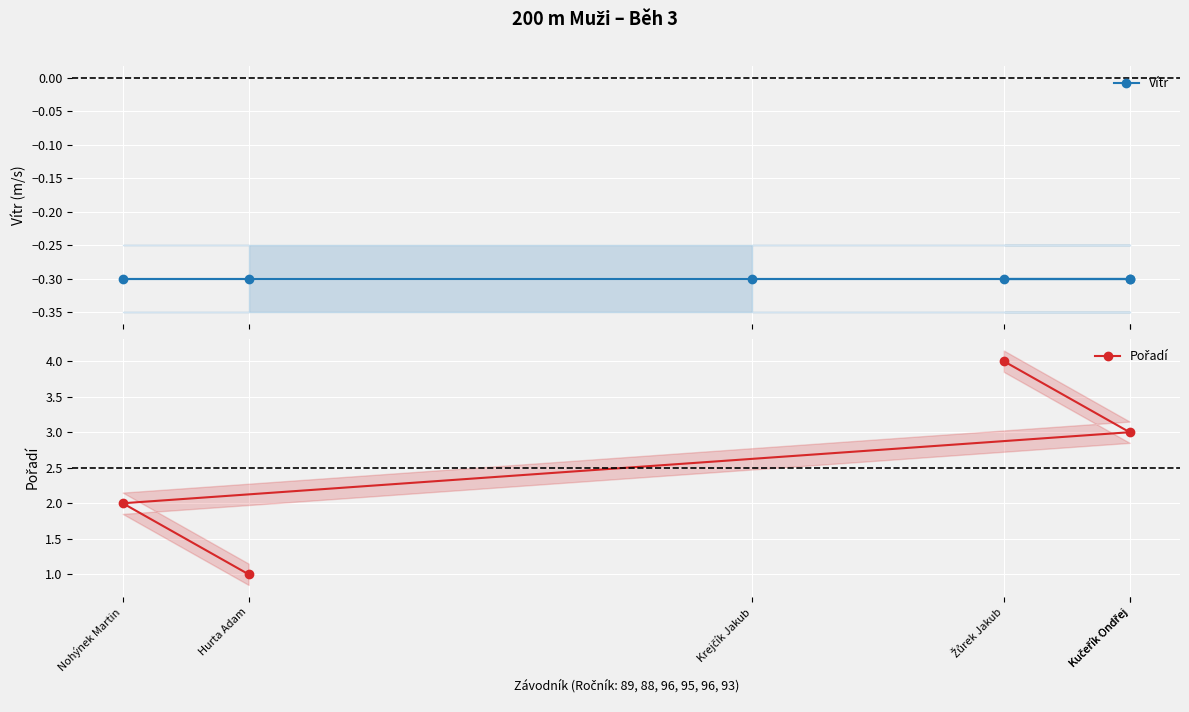

Read the Pořadí value at Nohýnek Martin.

2.0